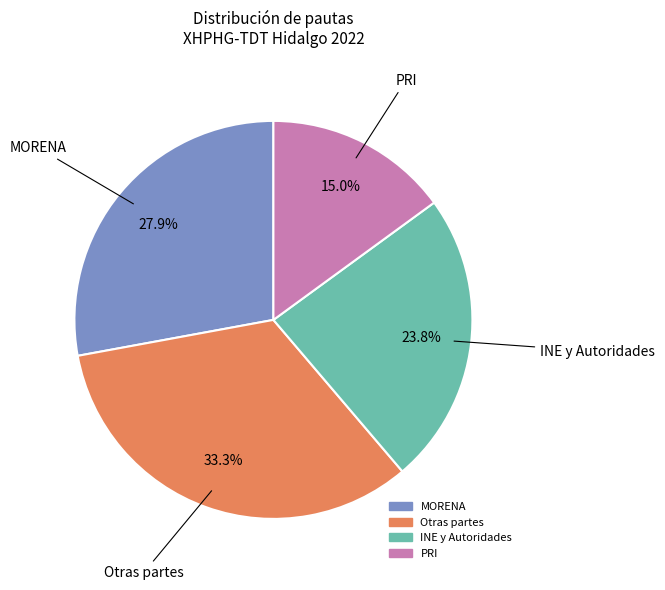

Is there any slice that represents more than half of the pie?

No